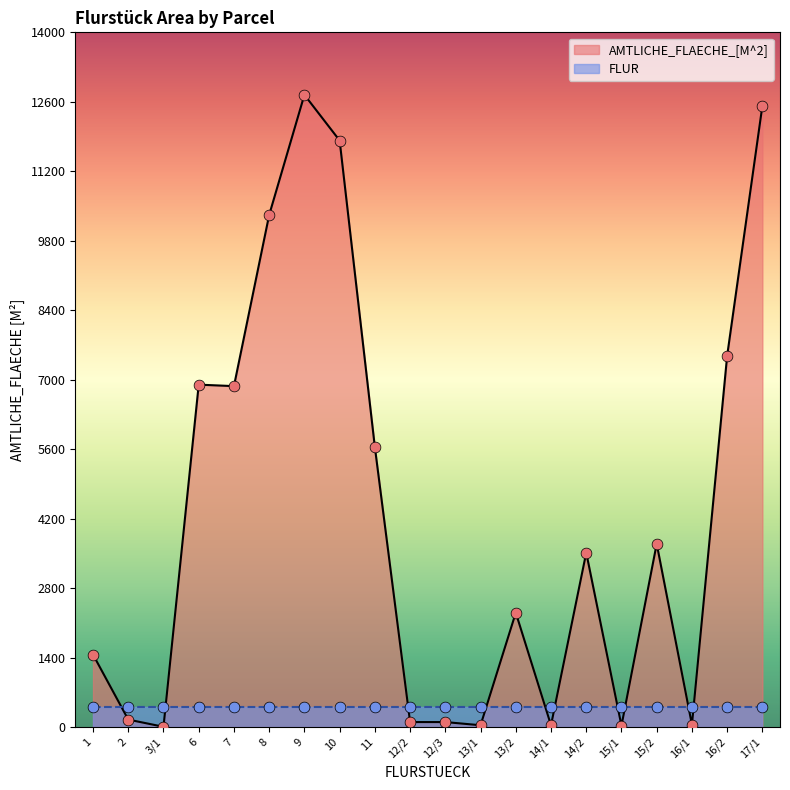

Which has a higher value, 14/1 or 12/2?

12/2